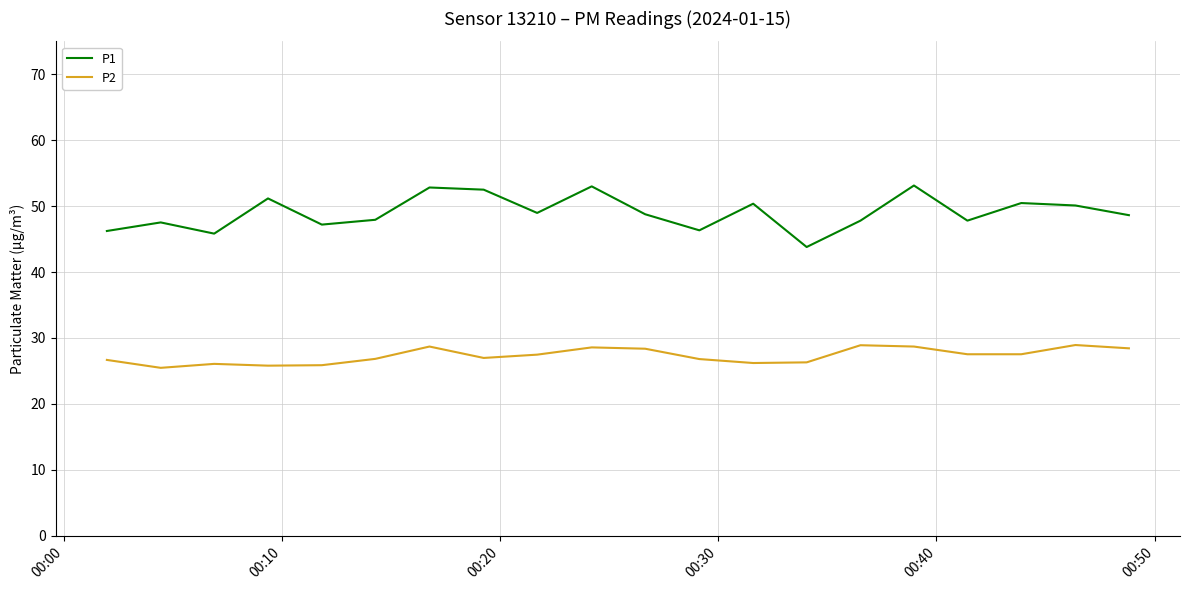

True or false: P1 and P2 intersect in this chart.

False